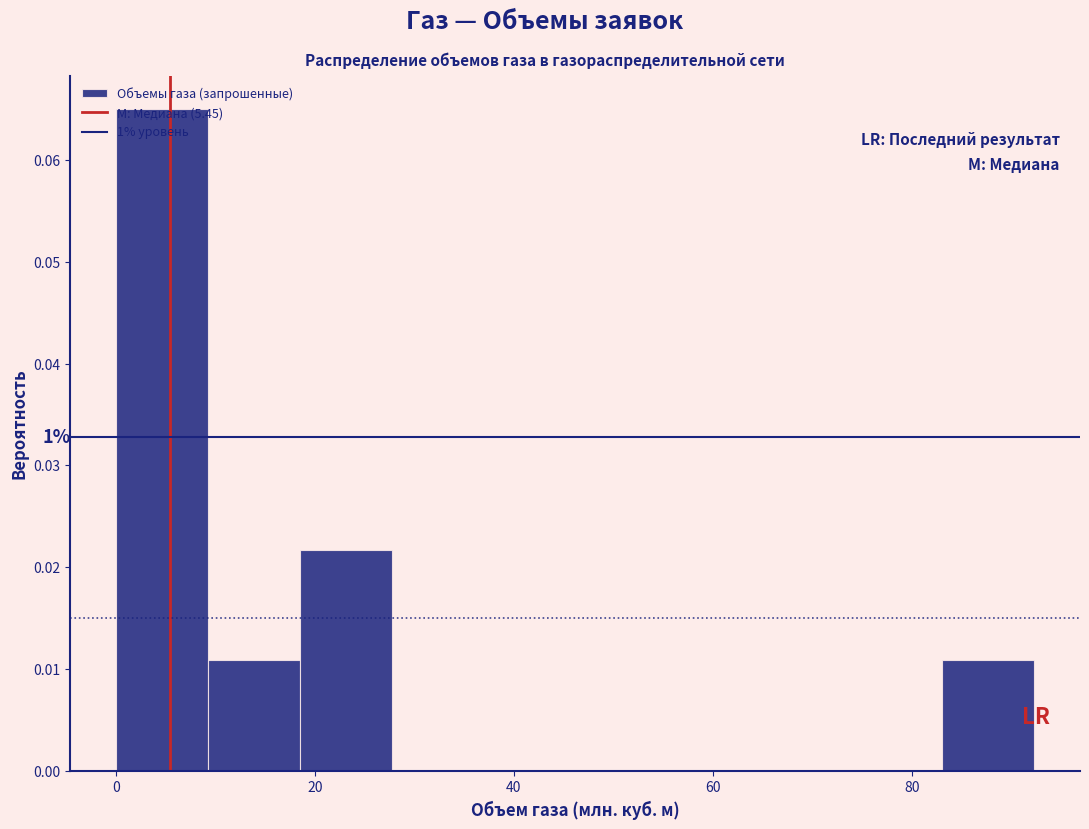

Over which range of the x-axis is the bar tallest?

0 to 10